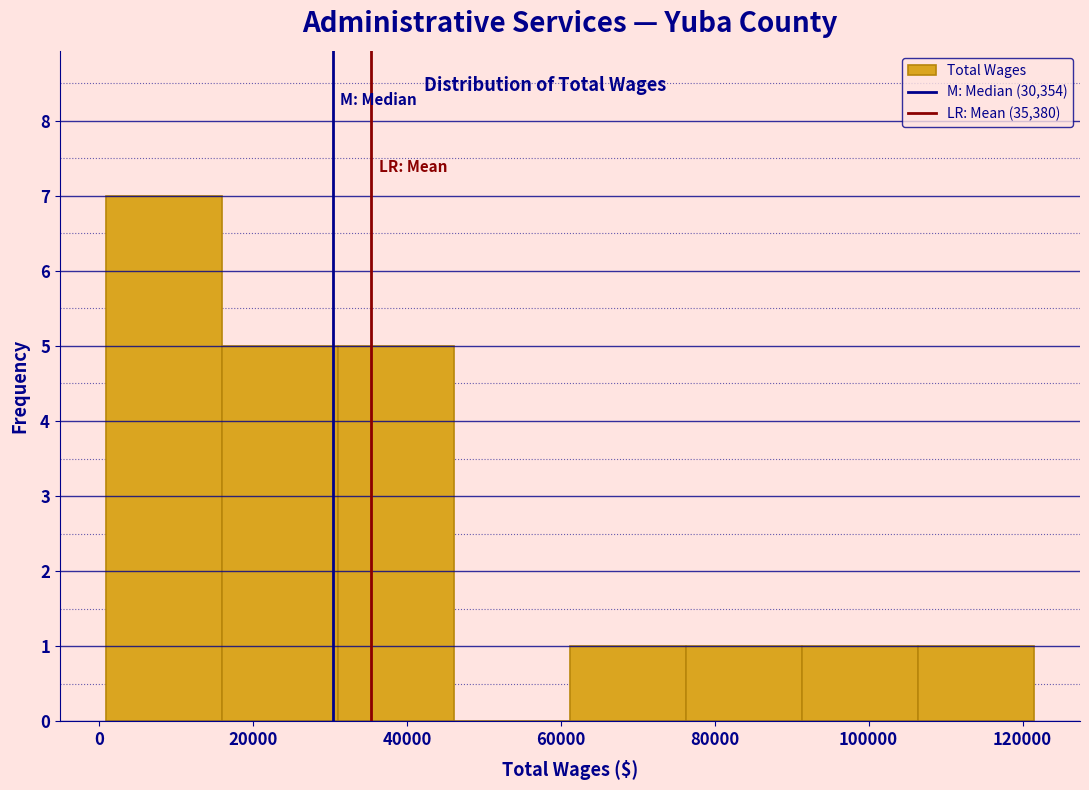

Reading left to right, transcribe this chart: for each bar, give the range it covers on the x-axis and its height. Neither the bar edges nor the heights are printed on the chart, so give them approximately, as read against the axes.

0 to 16000: 7
16000 to 32000: 5
32000 to 46000: 5
46000 to 62000: 0
62000 to 76000: 1
76000 to 92000: 1
92000 to 106000: 1
106000 to 122000: 1